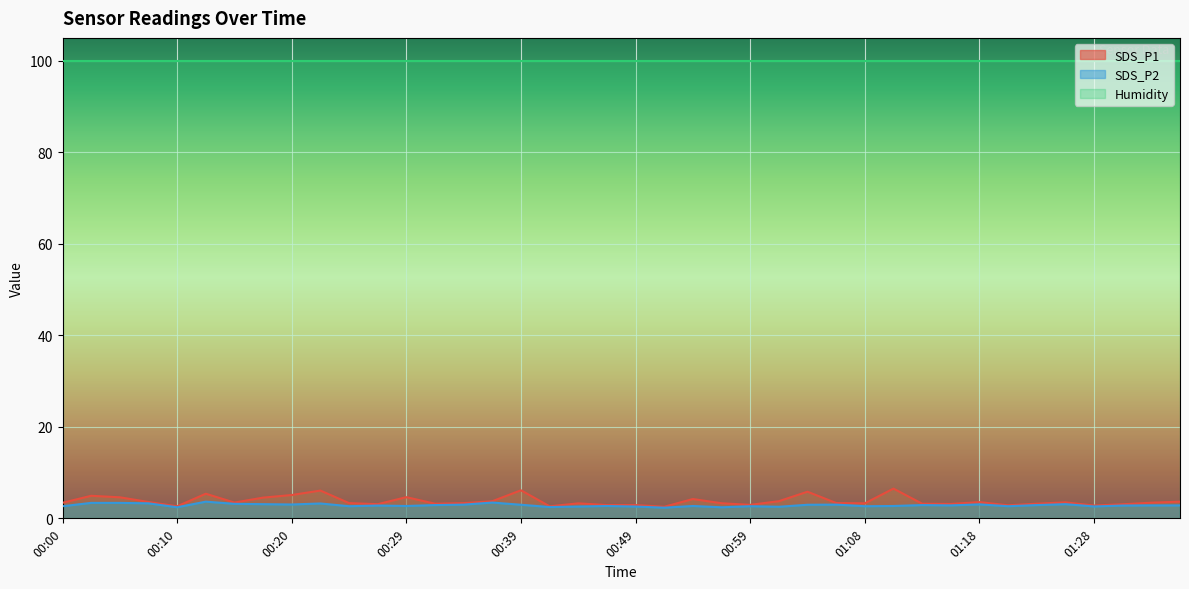

How many lines are shown in the chart?

3